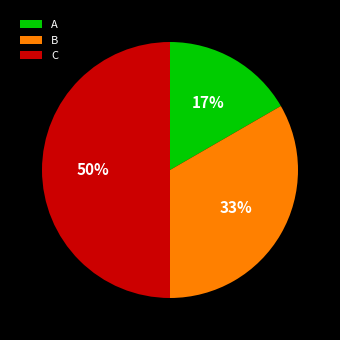

Do C and A together represent more than half of the pie?

Yes